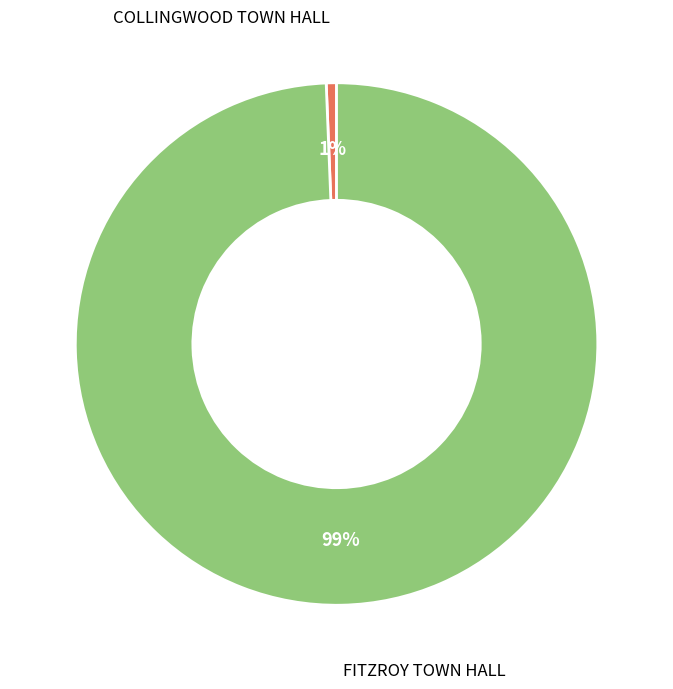

What is the largest slice in the pie chart?

FITZROY TOWN HALL